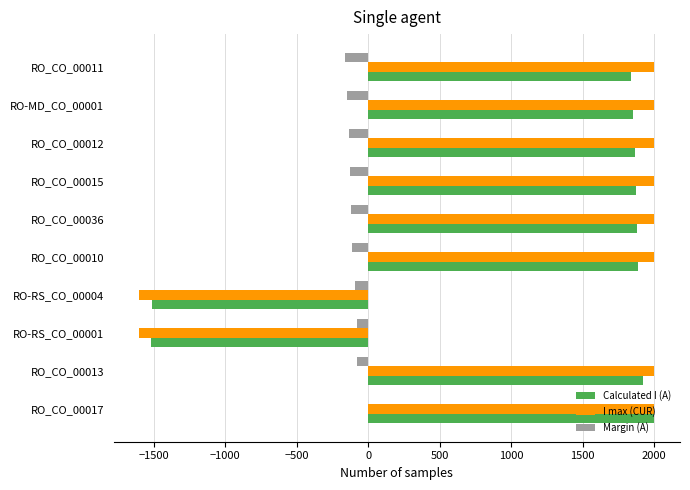

The value of Calculated I (A) at RO-RS_CO_00001 is -683. True or false?

False